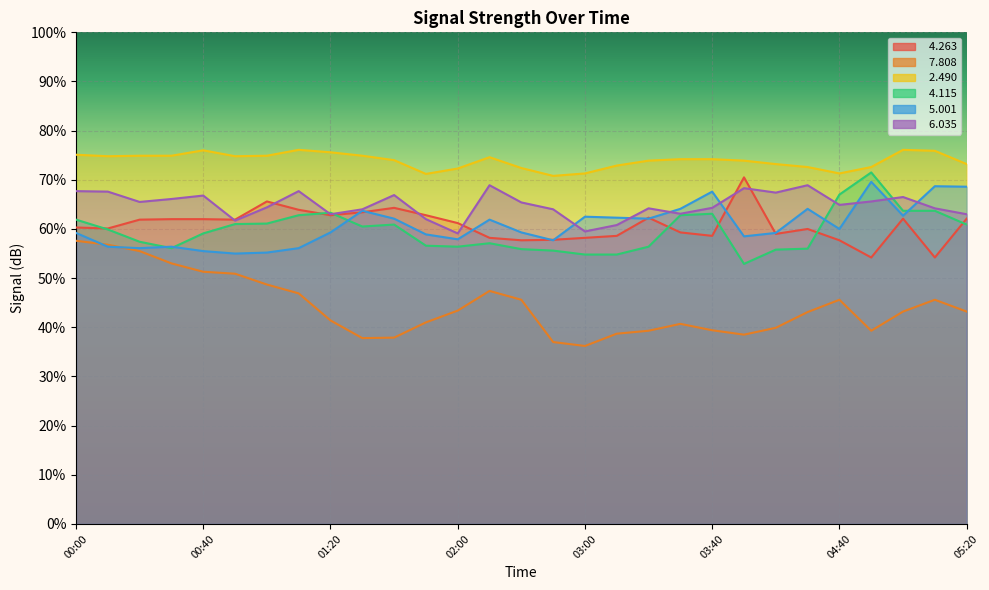

How many intersections are there between   5.001 and   6.035?

7